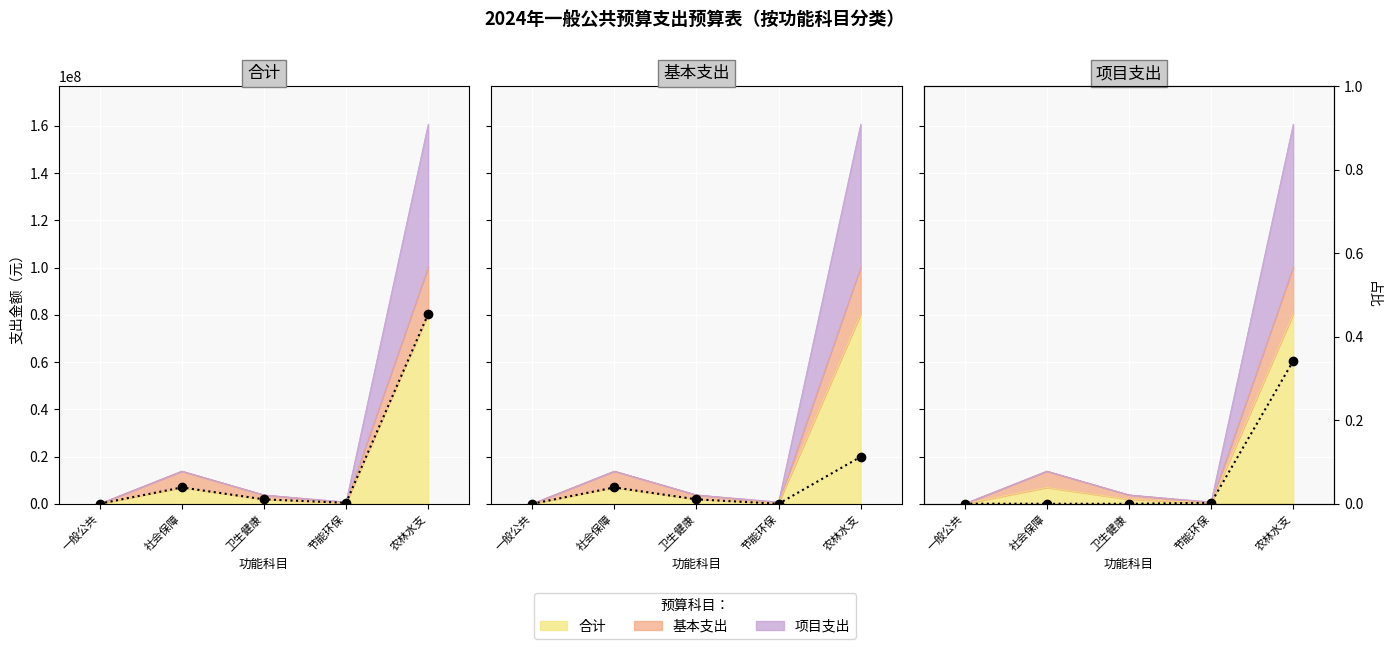

What is the average value of the 项目支出 series?

12178506.4